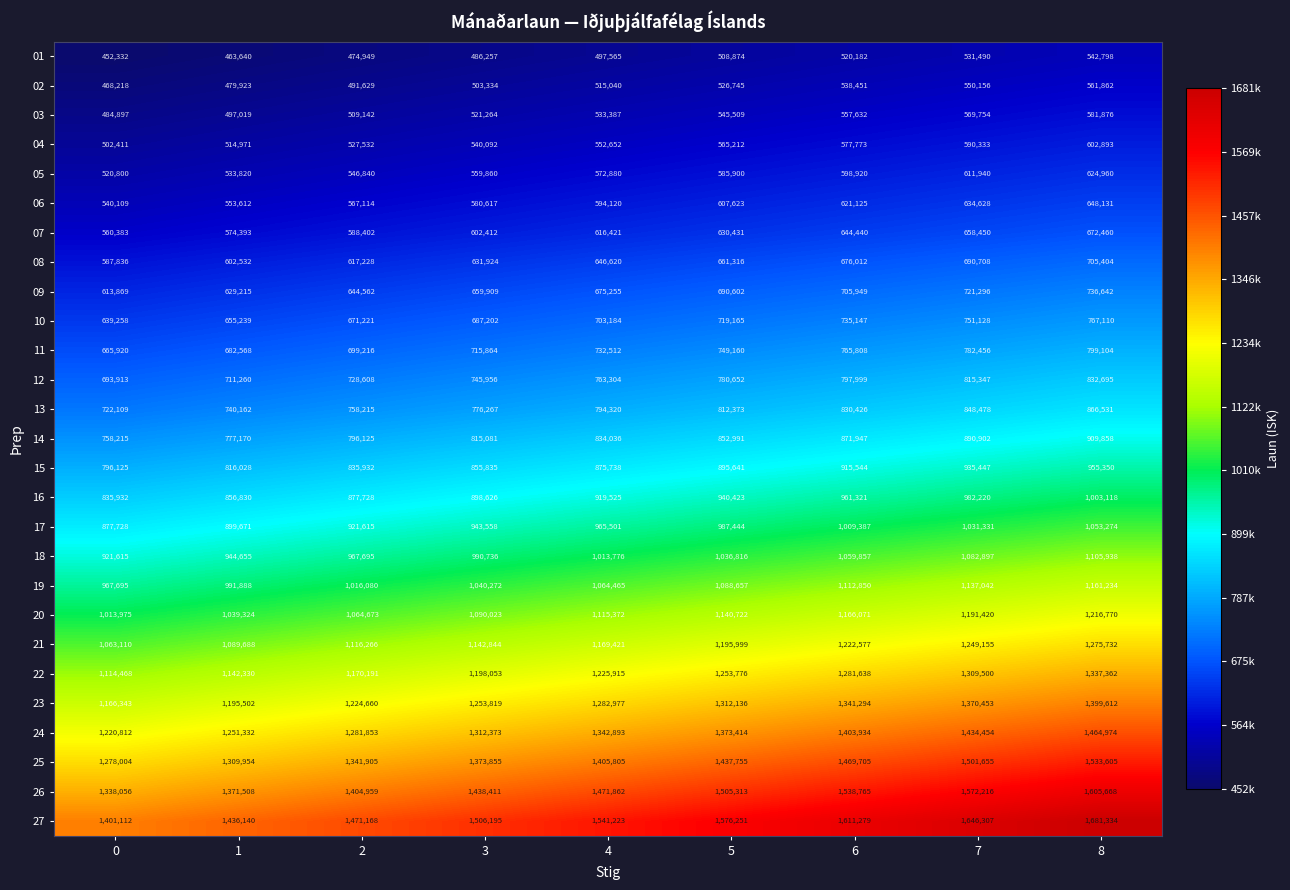

Count the number of categories in the chart.

9